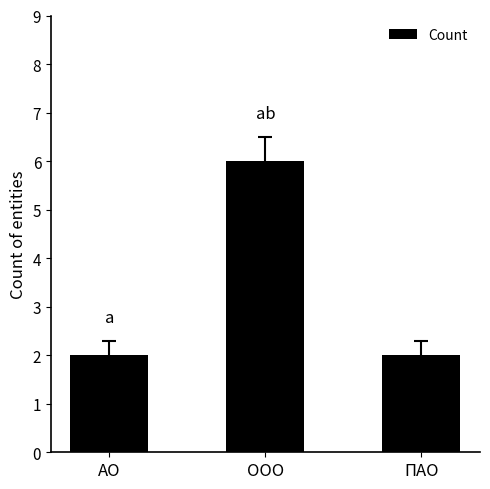

What is the label of the 1st bar from the left?

АО